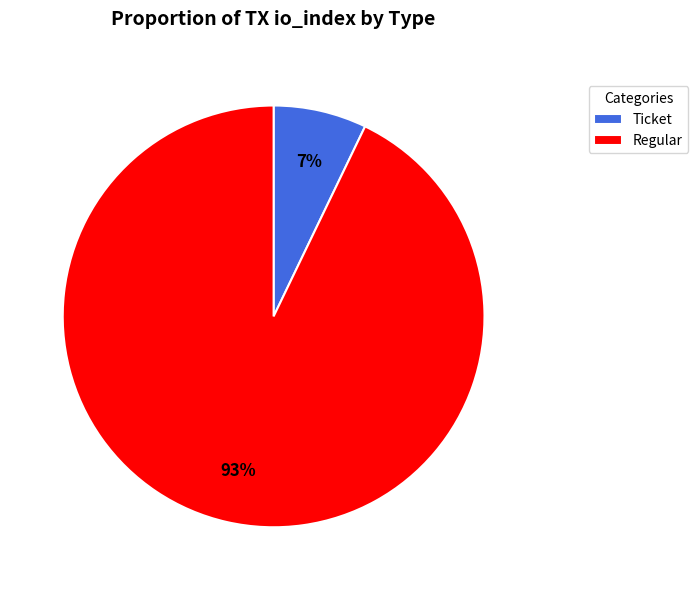

What is the majority slice?

Regular